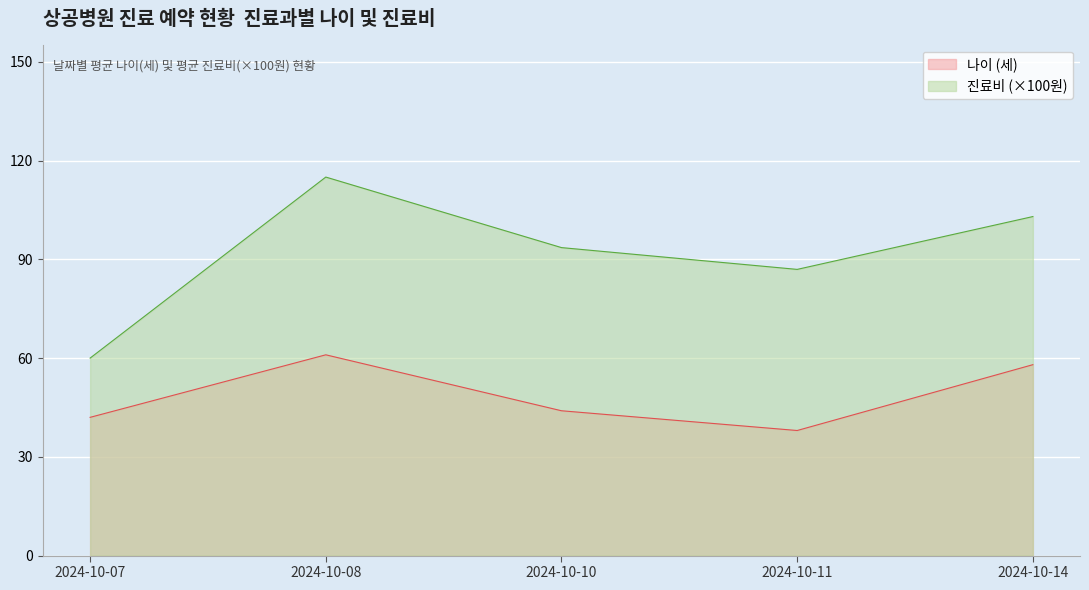

What is the difference between the 진료비 values at 2024-10-08 and 2024-10-11?

28.0